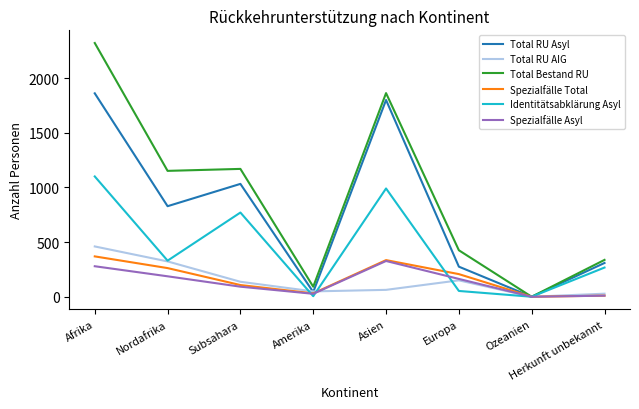

What is the total value across all series at Subsahara?

3307